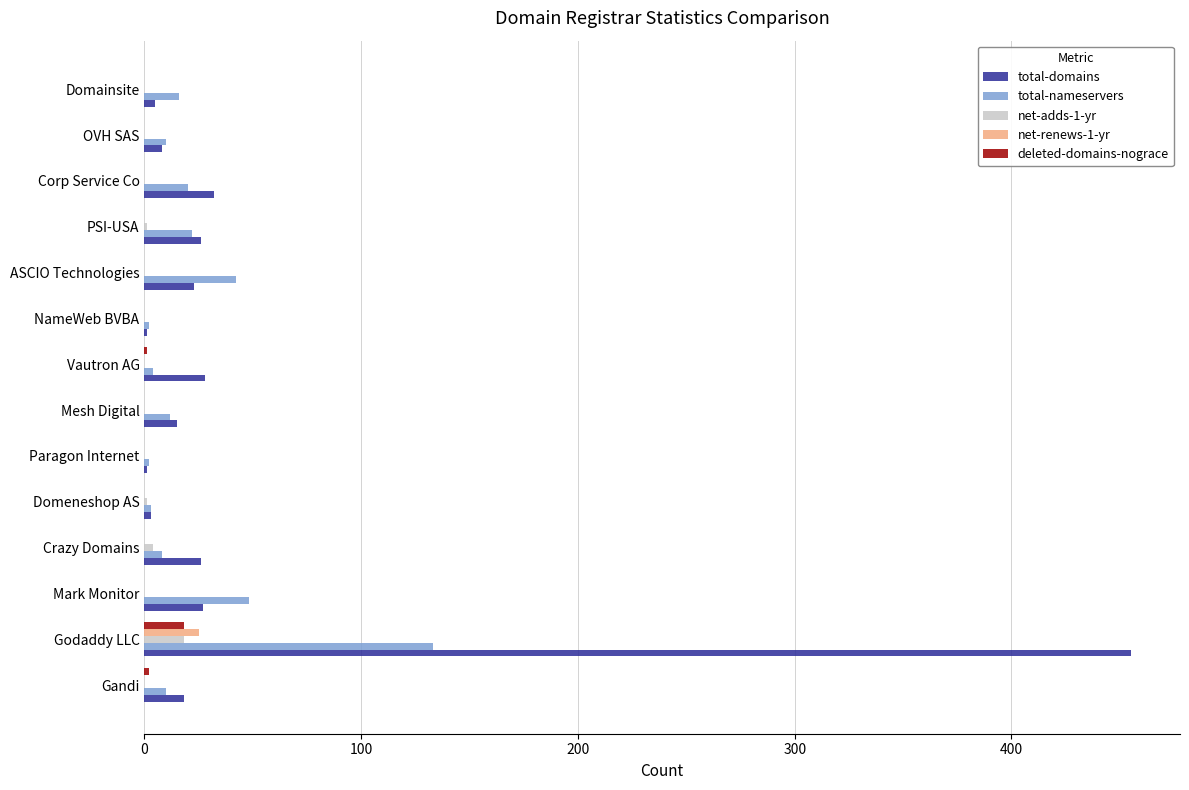

Which label corresponds to the largest value in the chart?

Godaddy LLC